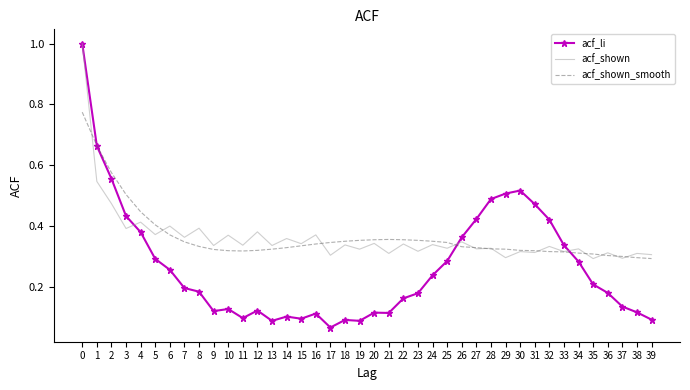

Which category has the lowest value across all series?

17